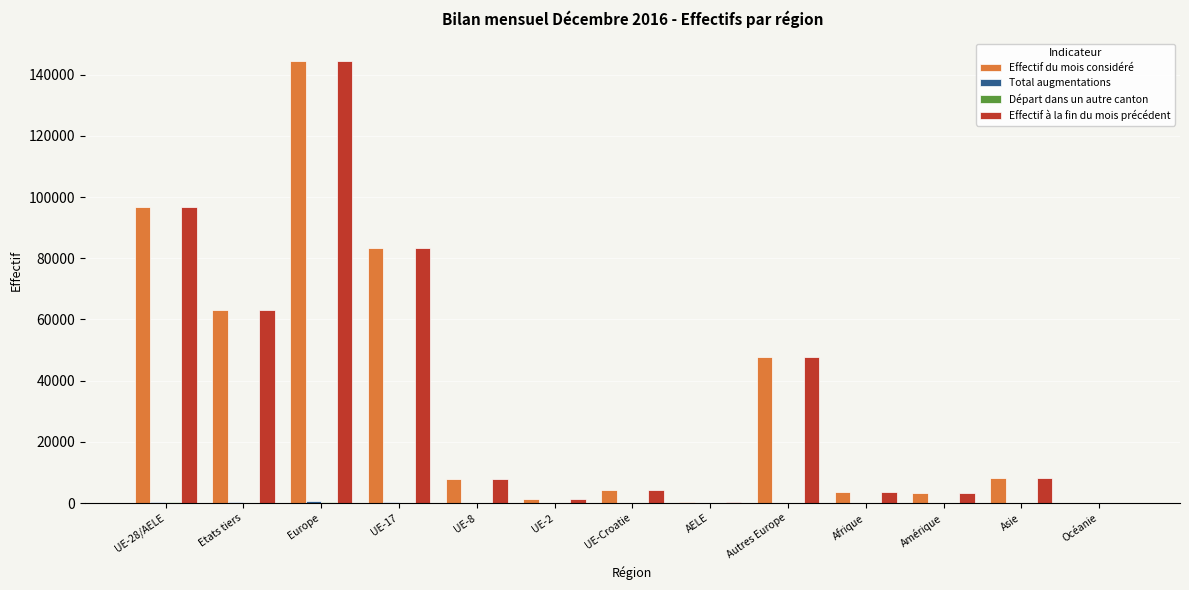

Which category has the highest value across all series?

Europe